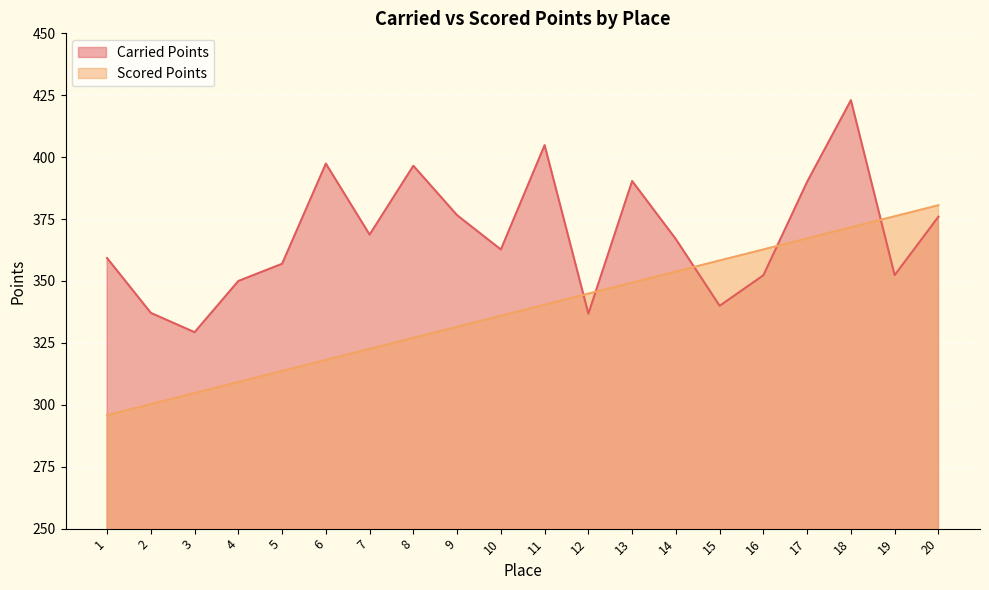

The Carried Points series shows 376.0 at 20. True or false?

True